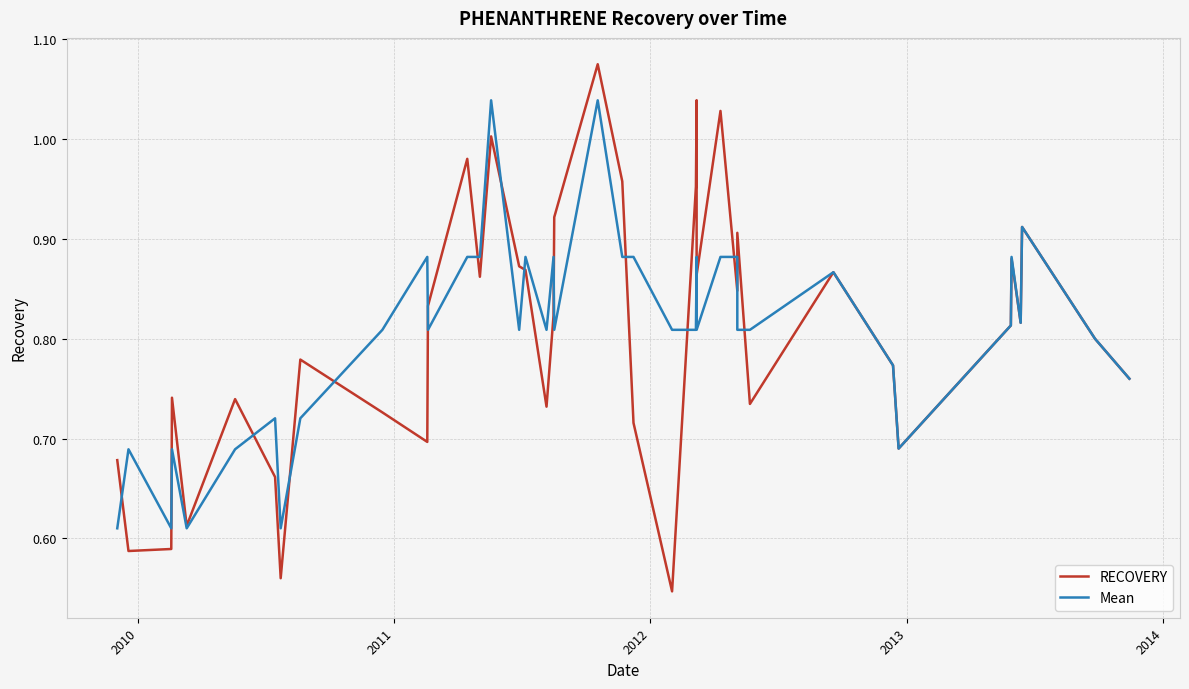

Count the number of categories in the chart.

40